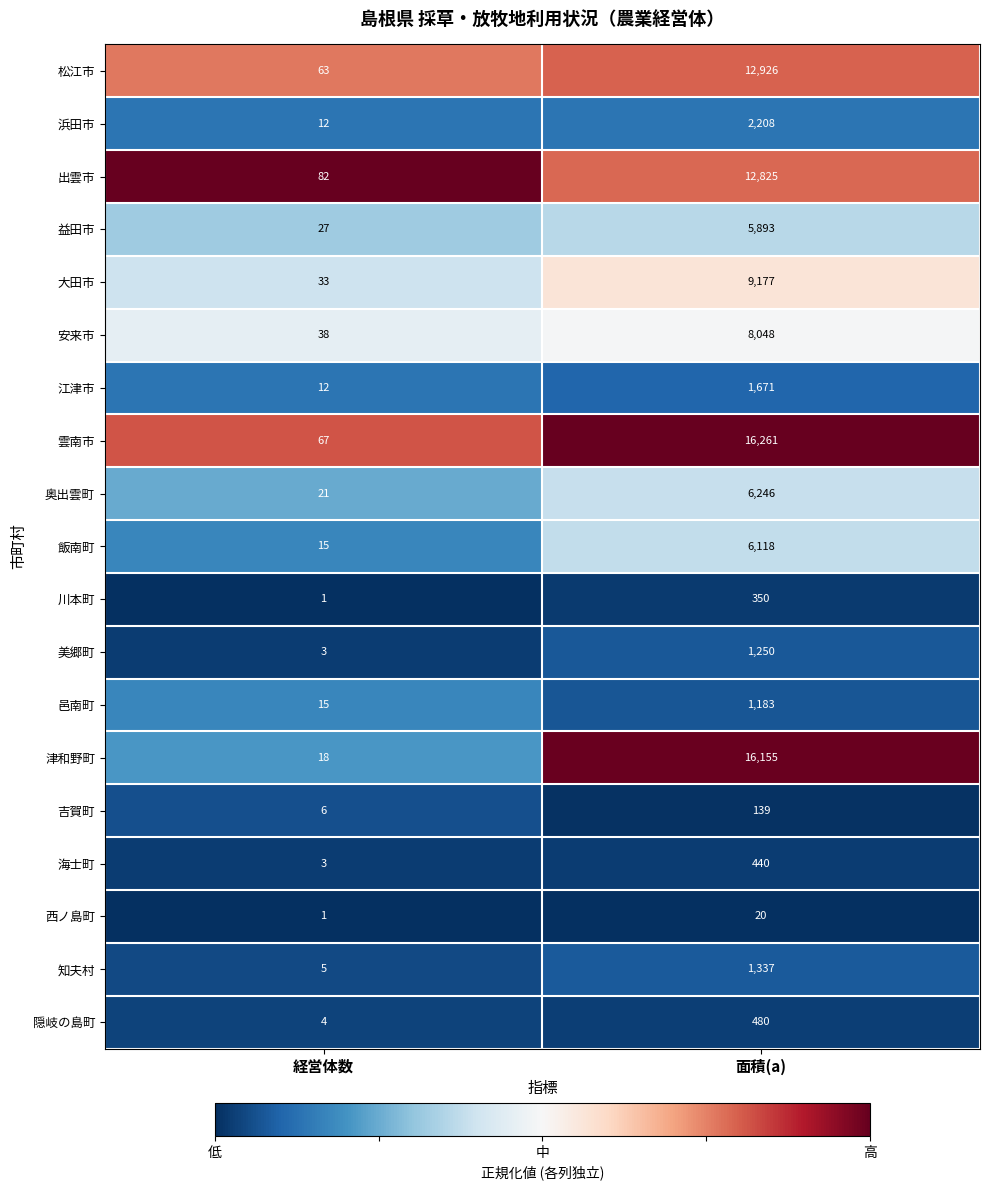

What is the sum of the 吉賀町 values at 面積(a) and 経営体数?

145